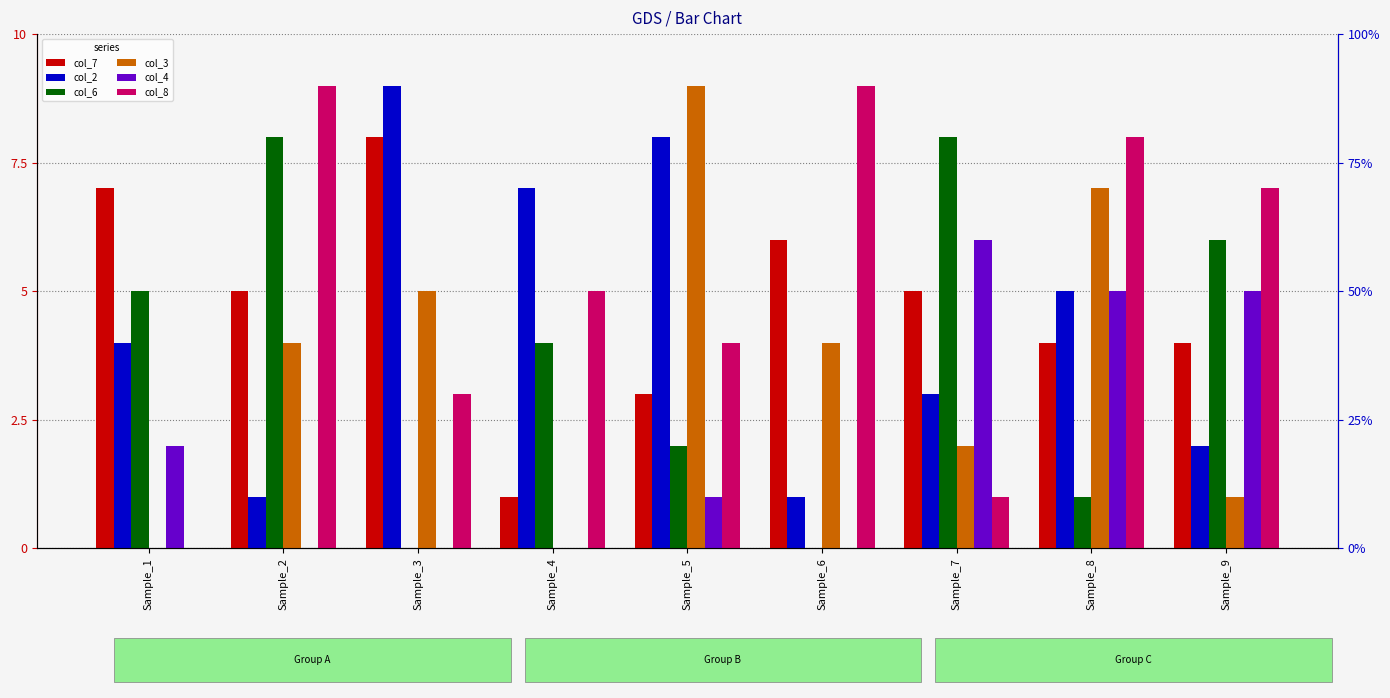

How many values in the col_4 series are below 1?

4